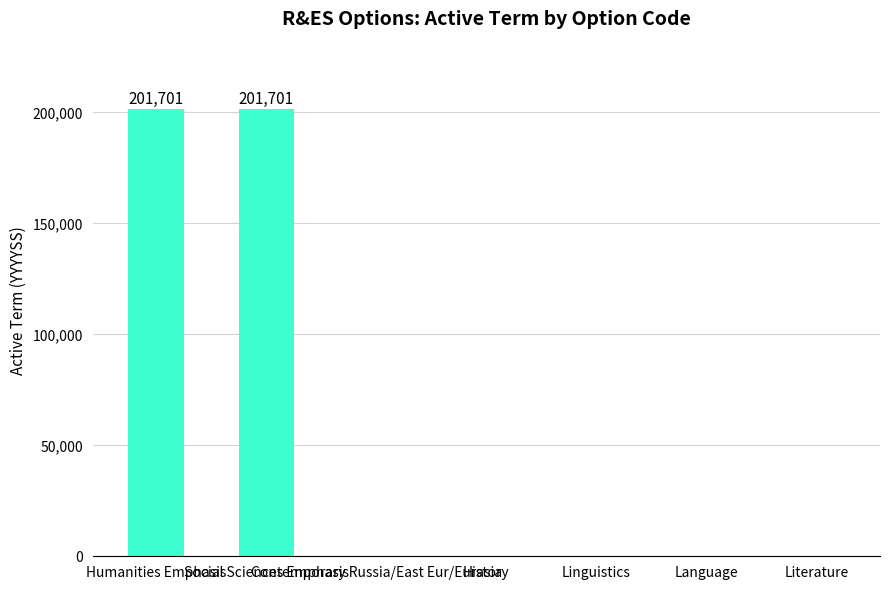

What is the greatest value displayed?

201701